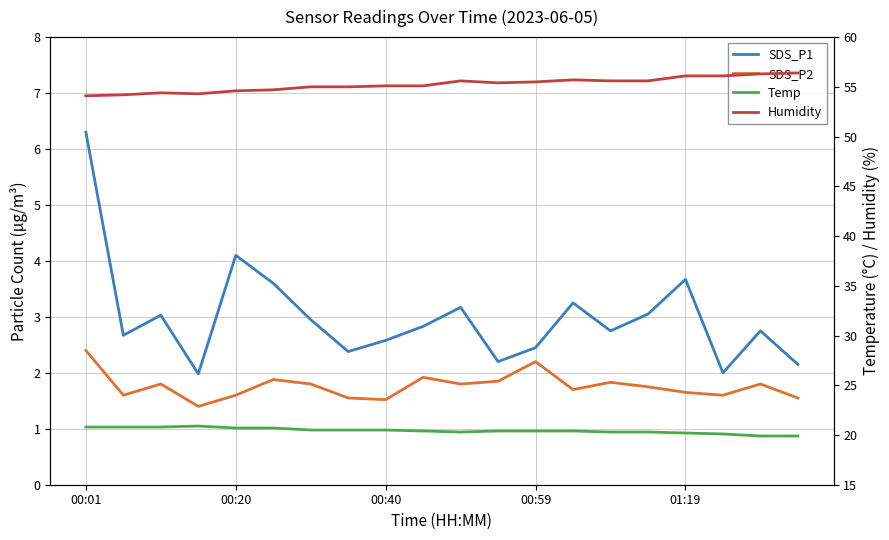

What is the label of the 1st point from the left?

00:01